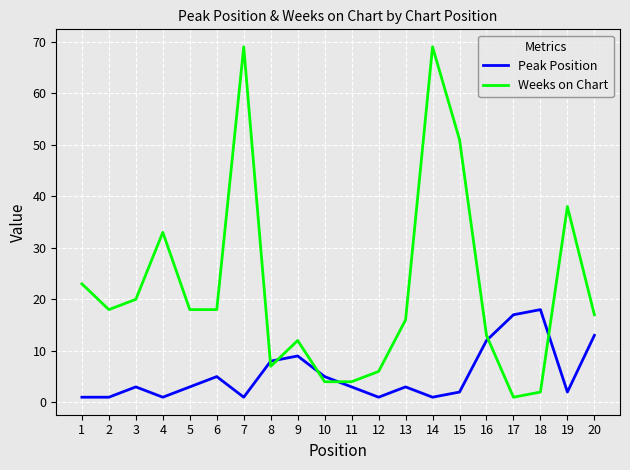

What is the sum of all Weeks on Chart values?

439